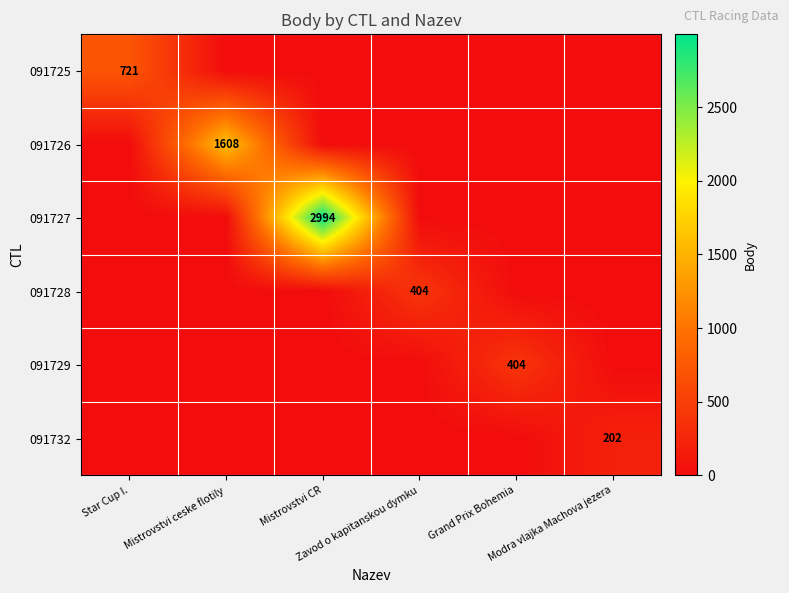

Which has a higher value, Mistrovstvi CR or Zavod o kapitanskou dymku?

Mistrovstvi CR